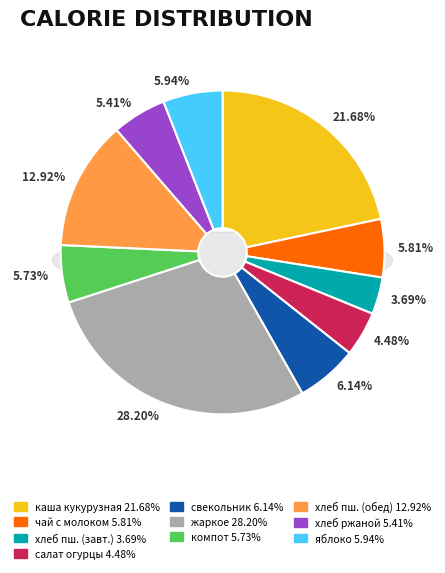

What is the largest slice in the pie chart?

жаркое по домашнему